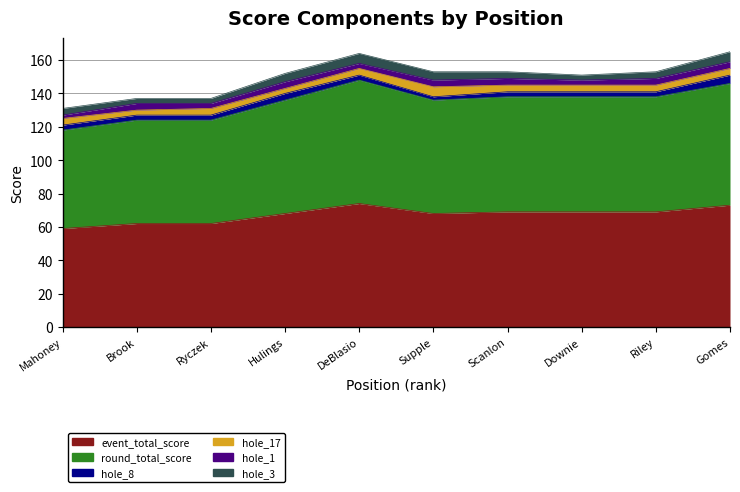

How many series are shown in this chart?

6